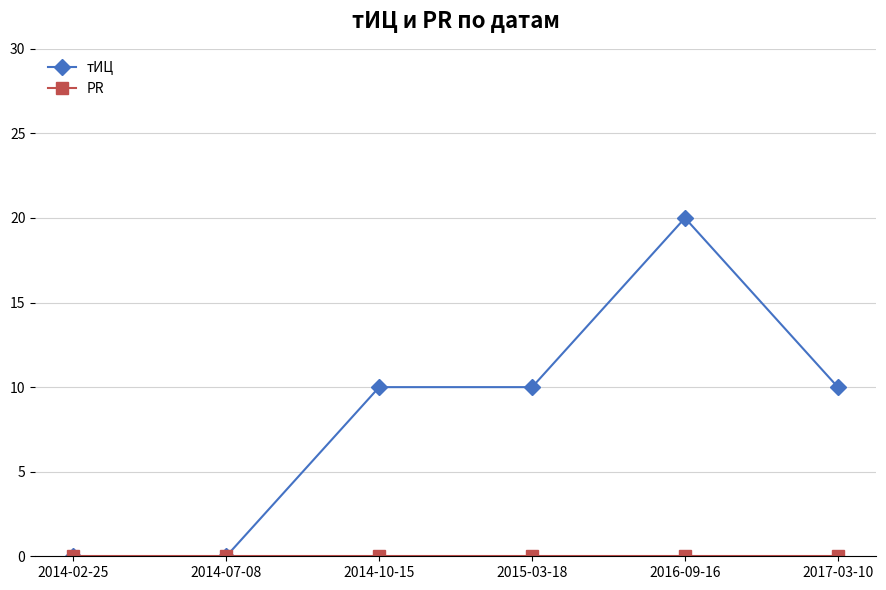

At which category is the sum across all series the highest?

2016-09-16